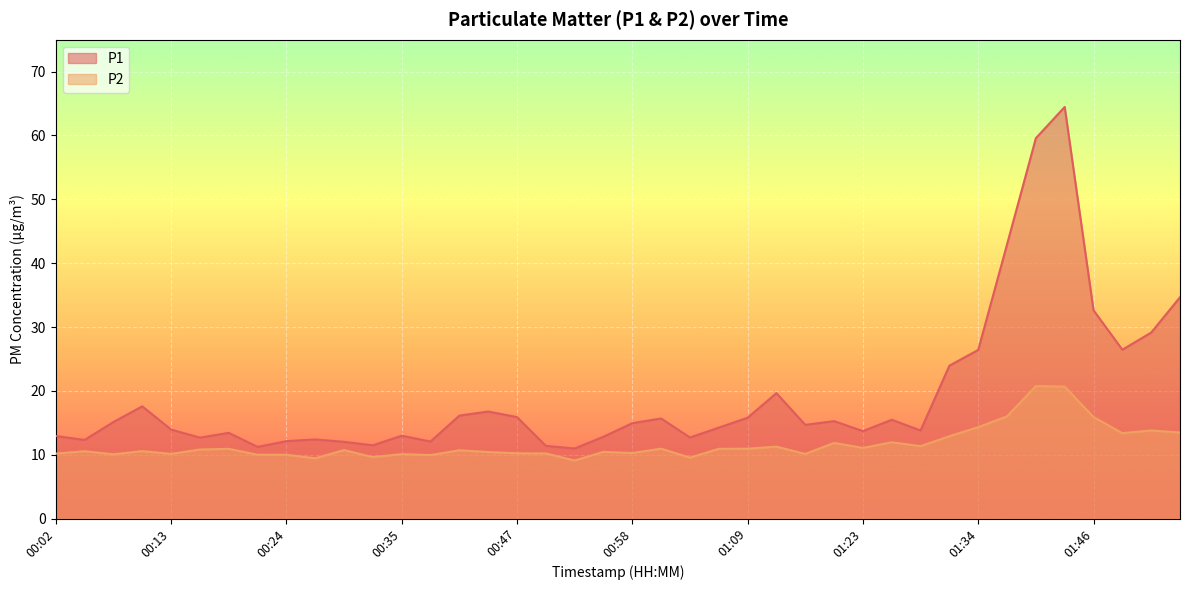

Count the number of categories in the chart.

40